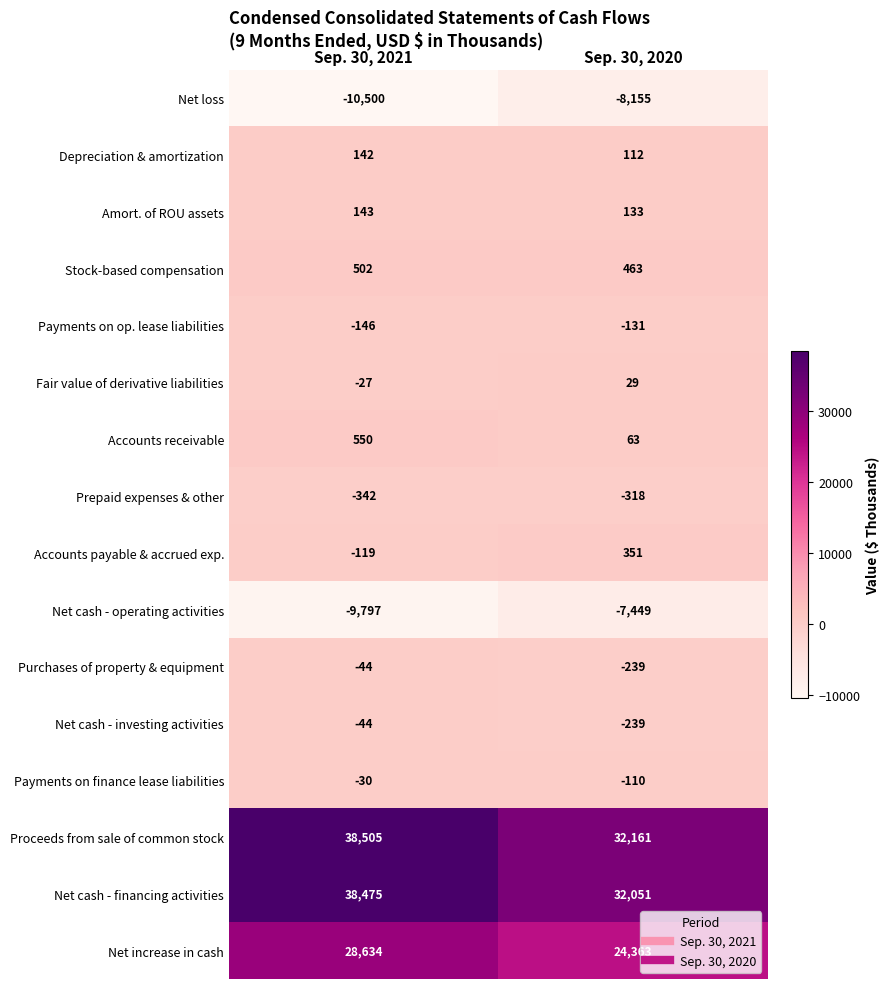

At which category is the sum across all series the highest?

Sep. 30, 2021